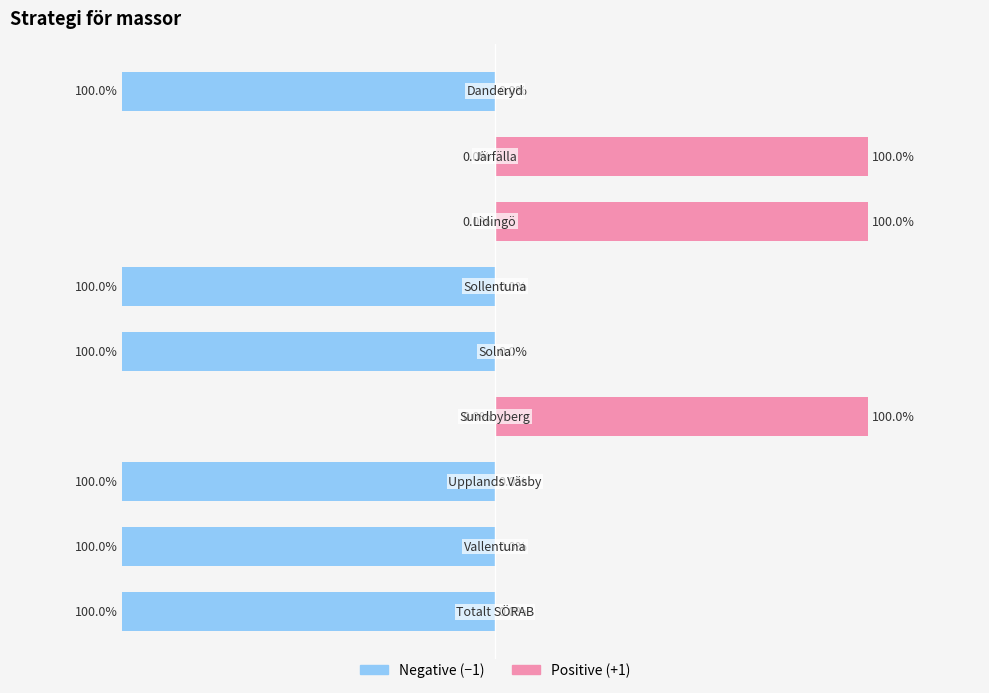

What position from the right is Solna?

5